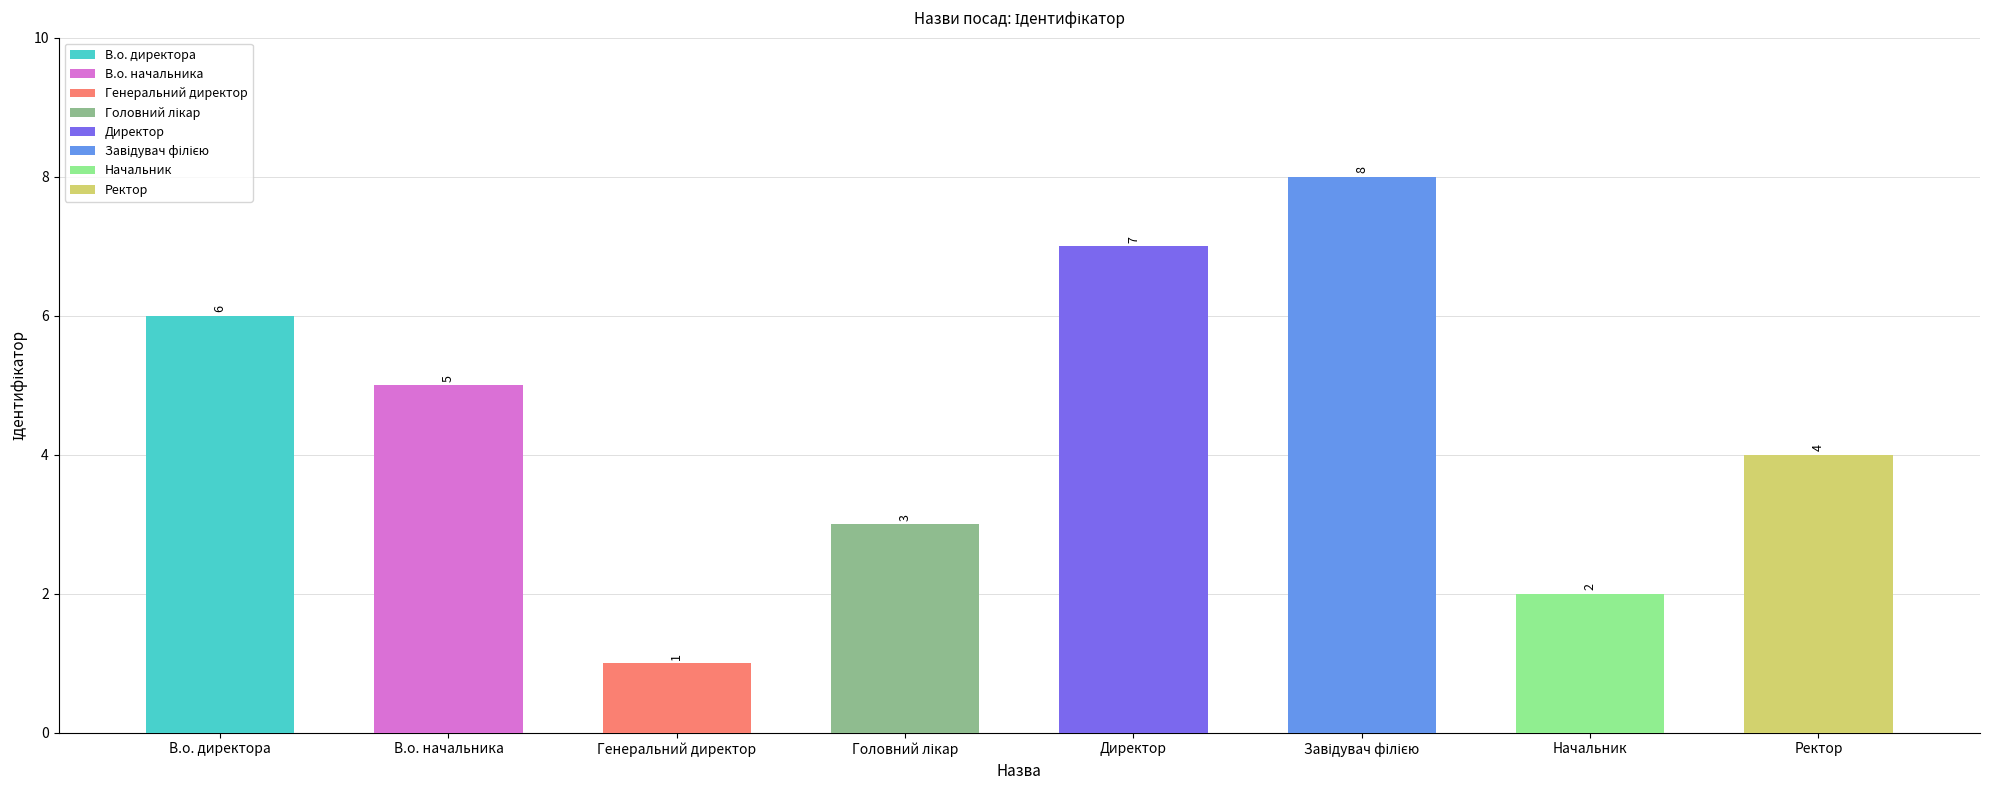

How many data points are above 5?

3